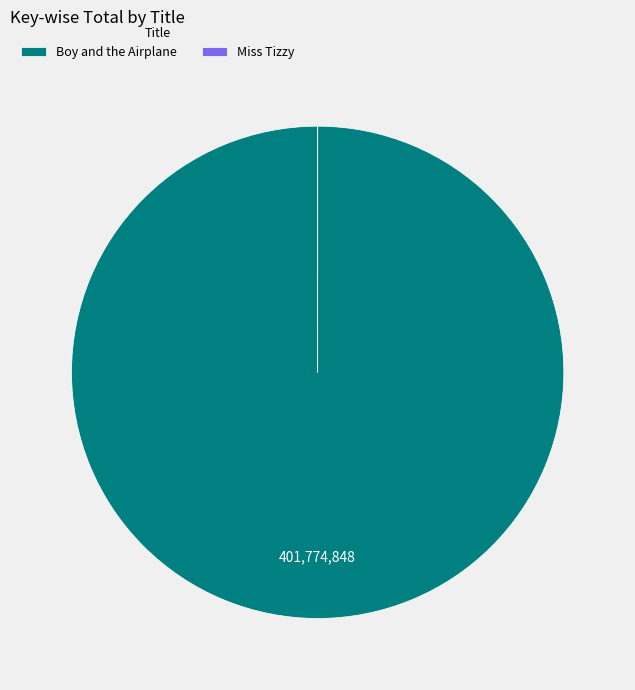

What is the largest slice in the pie chart?

Boy and the Airplane